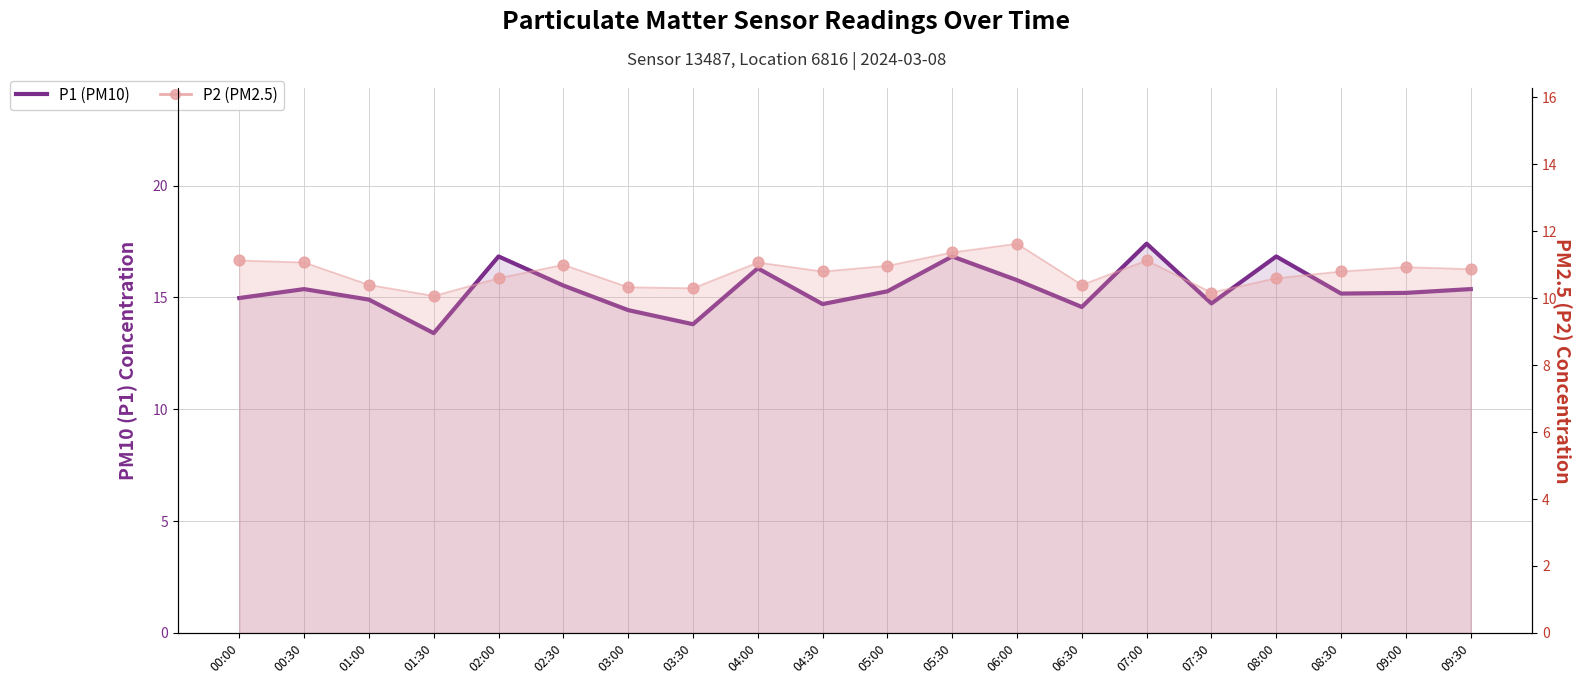

At which category is the sum across all series the highest?

07:00